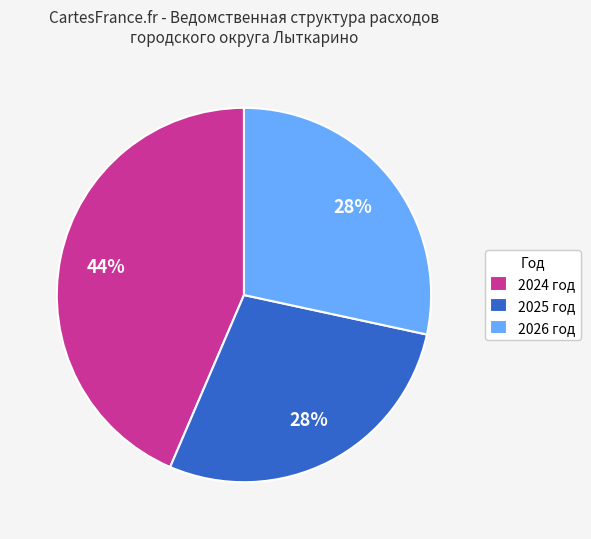

How many slices are in this pie chart?

3